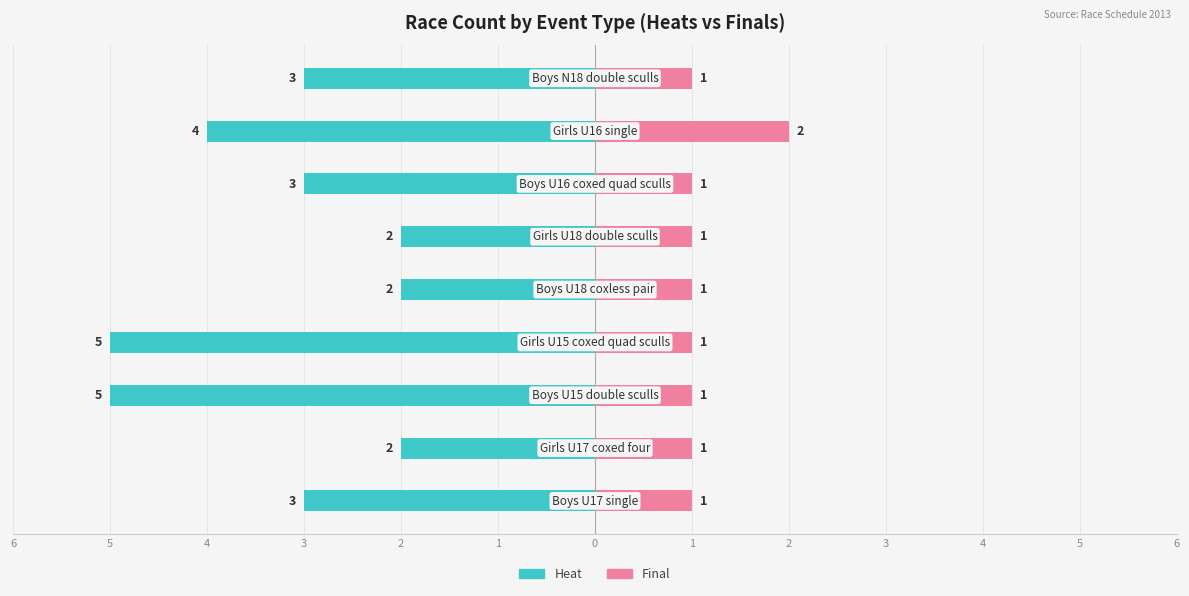

How many values in the Heat series exceed -3?

3